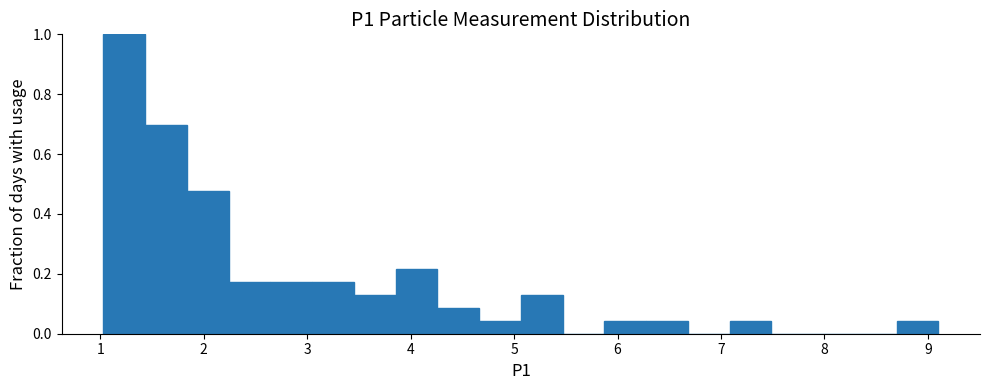

Over which range of the x-axis is the bar tallest?

1.0 to 1.4